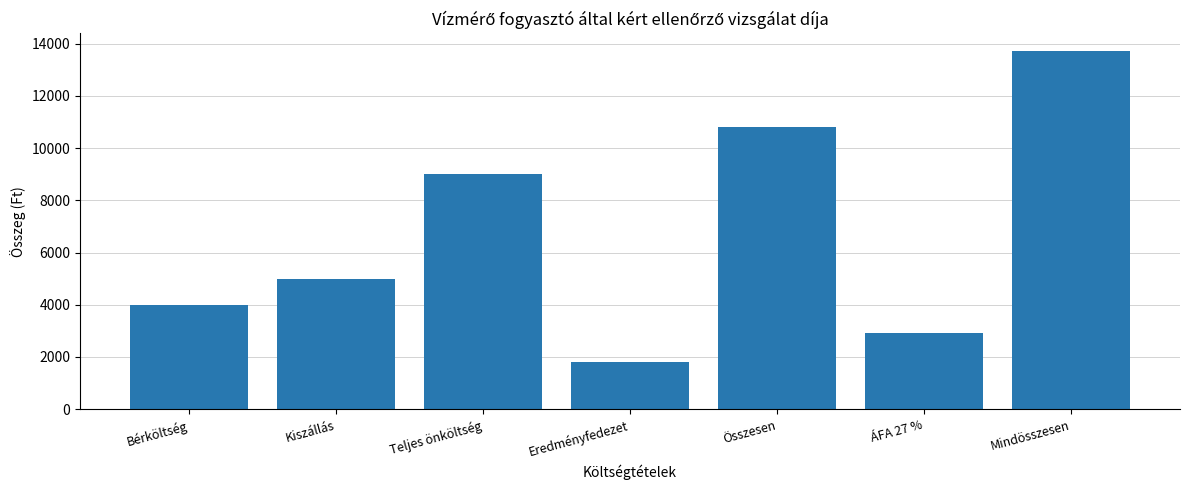

What is the change in value from Teljes önköltség to Mindösszesen?

+4716